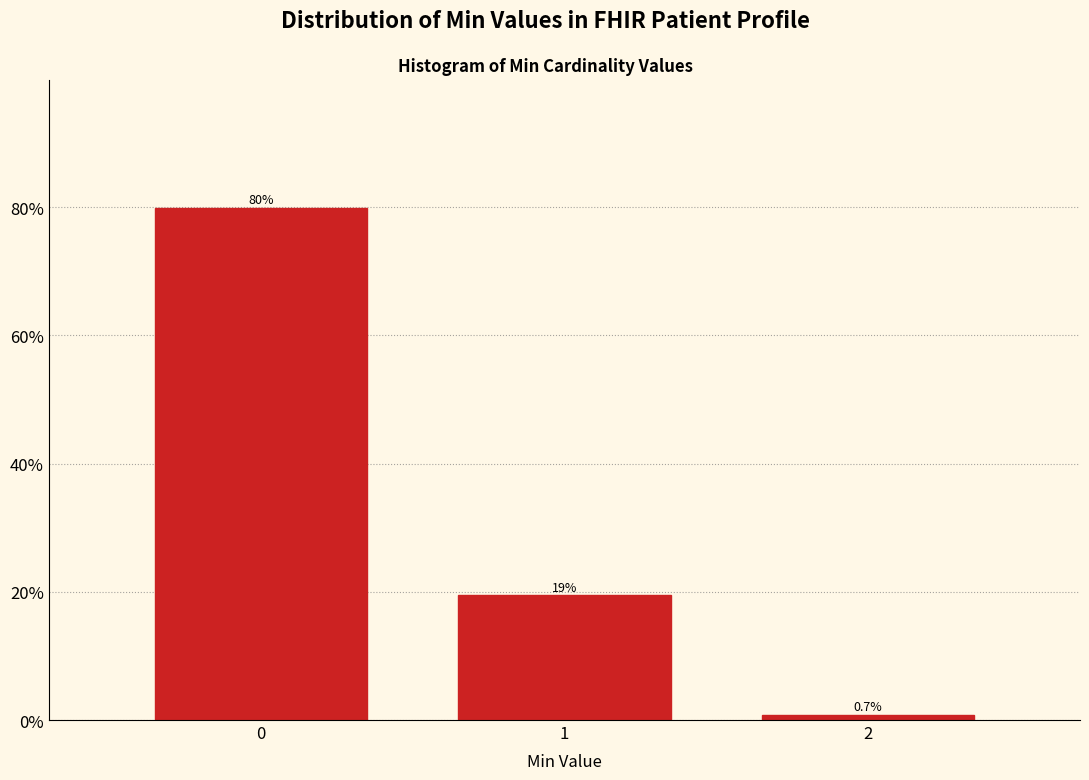

Reading right to left, what are all the values shown in this chart?

0.7	19.4	79.9